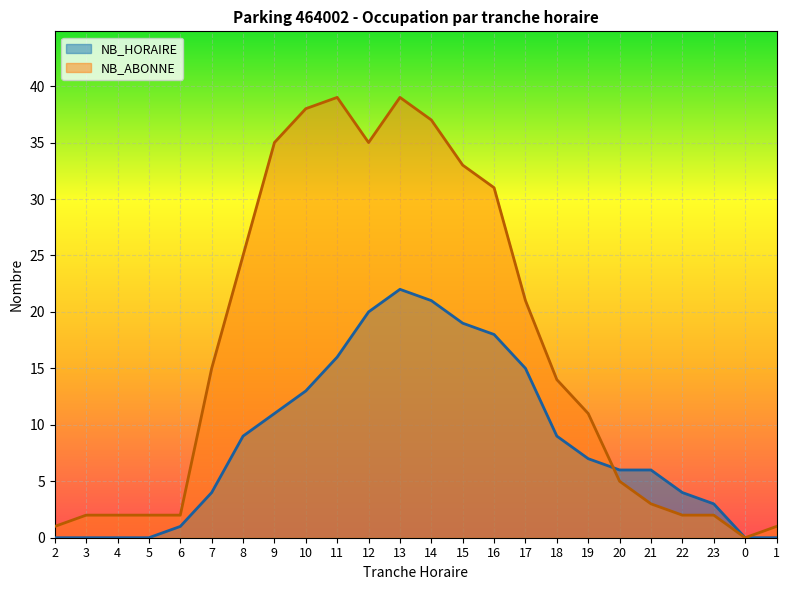

What is the difference between the maximum and minimum values in the NB_HORAIRE series?

22